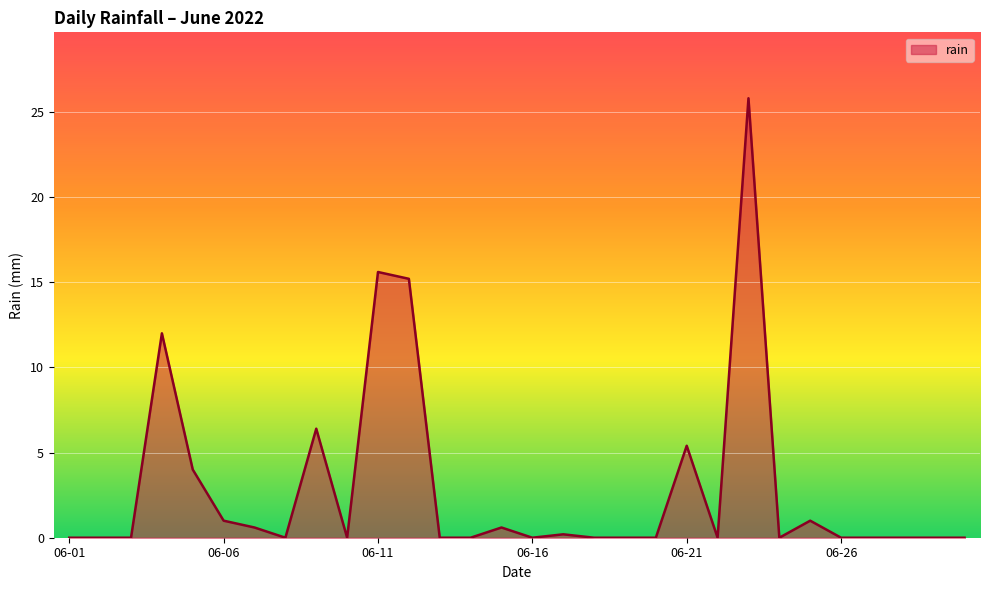

What is the difference between the maximum and minimum values?

25.8